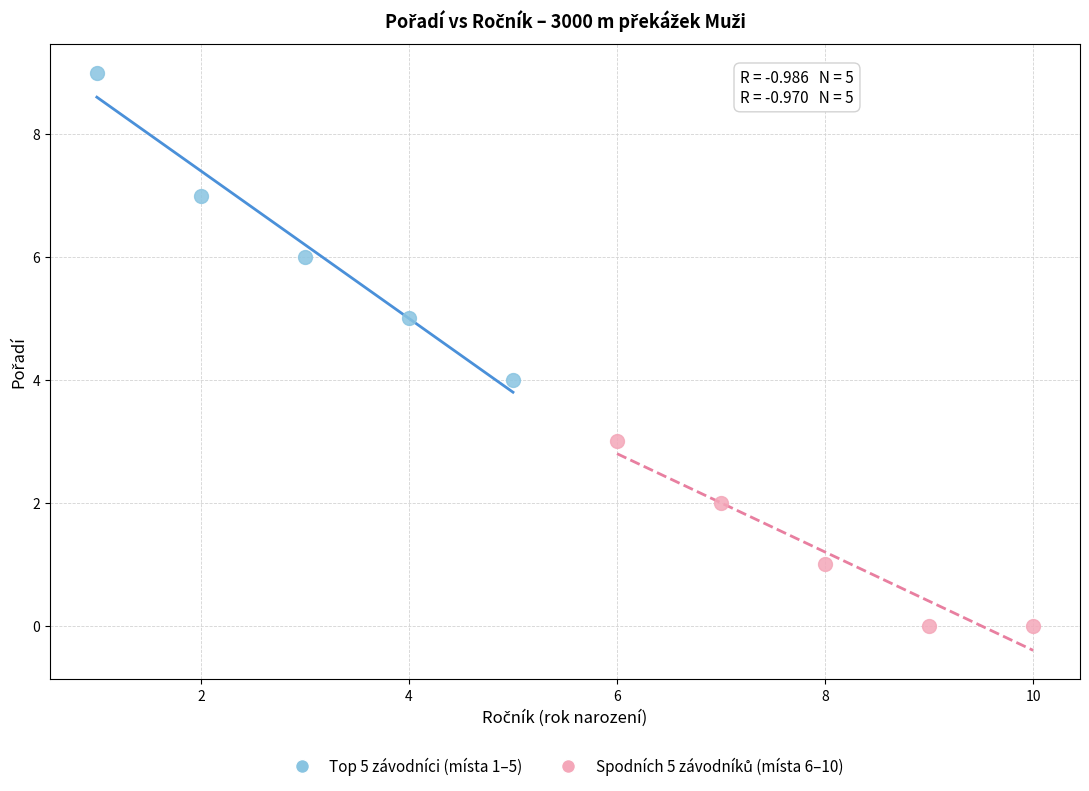

Which series has the largest Y range (max minus min)?

Top 5 závodníci (místa 1–5)